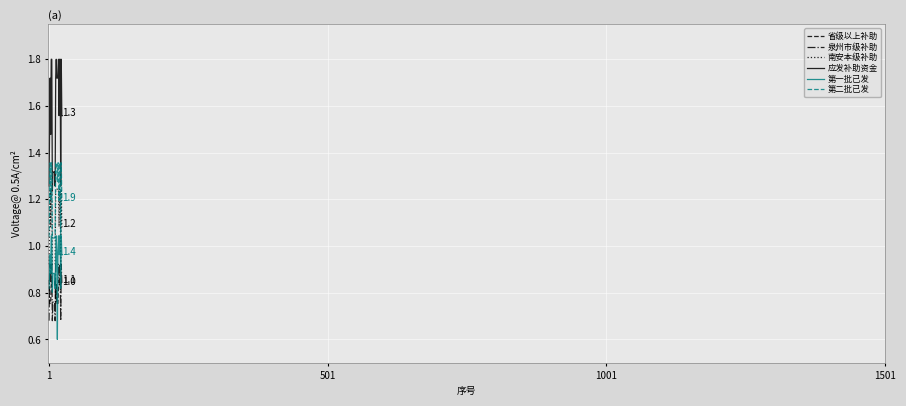

How many lines are shown in the chart?

6